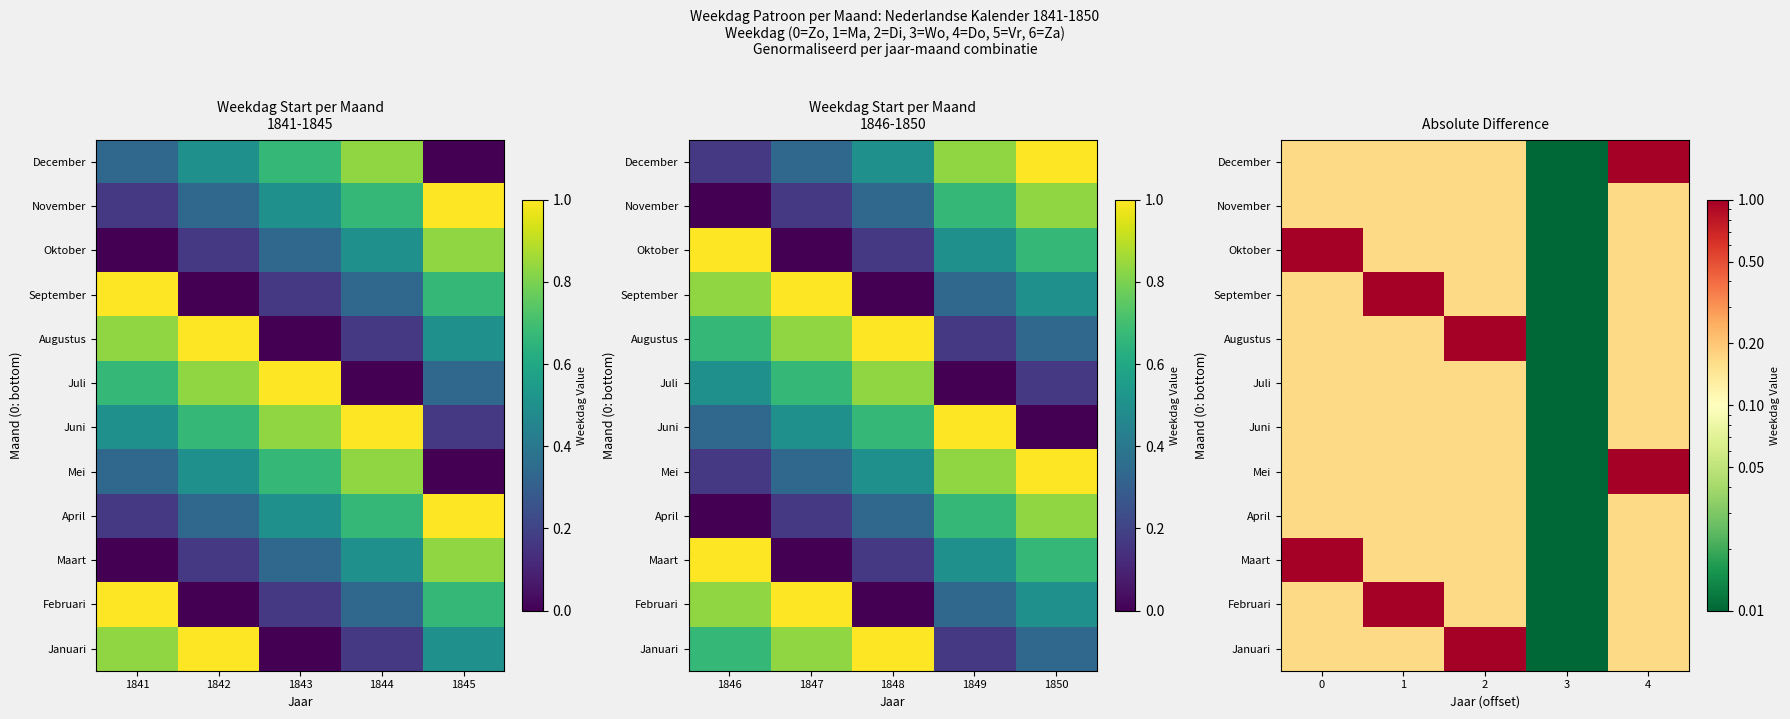

What is the difference between the second highest and minimum values in the Mei series?

0.2